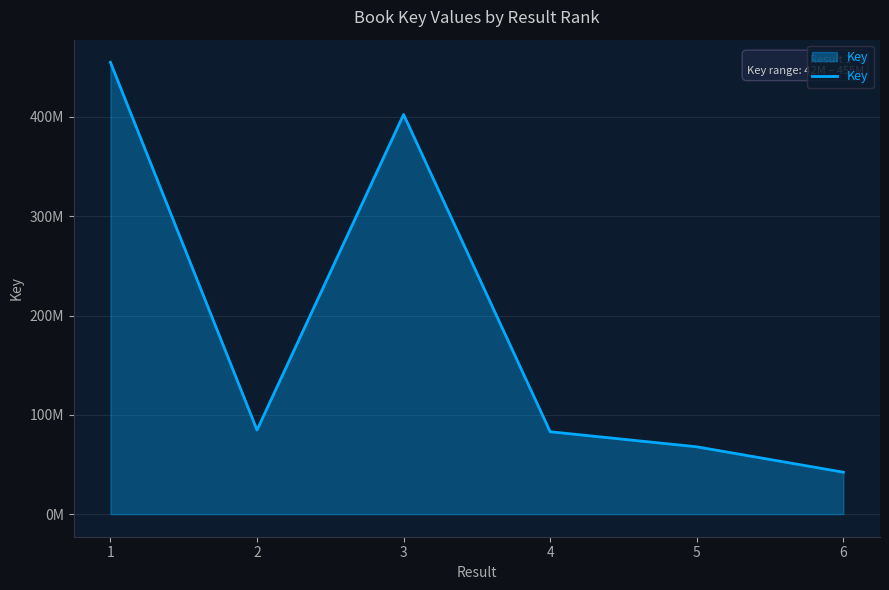

What value does the data have at 2?

84718847